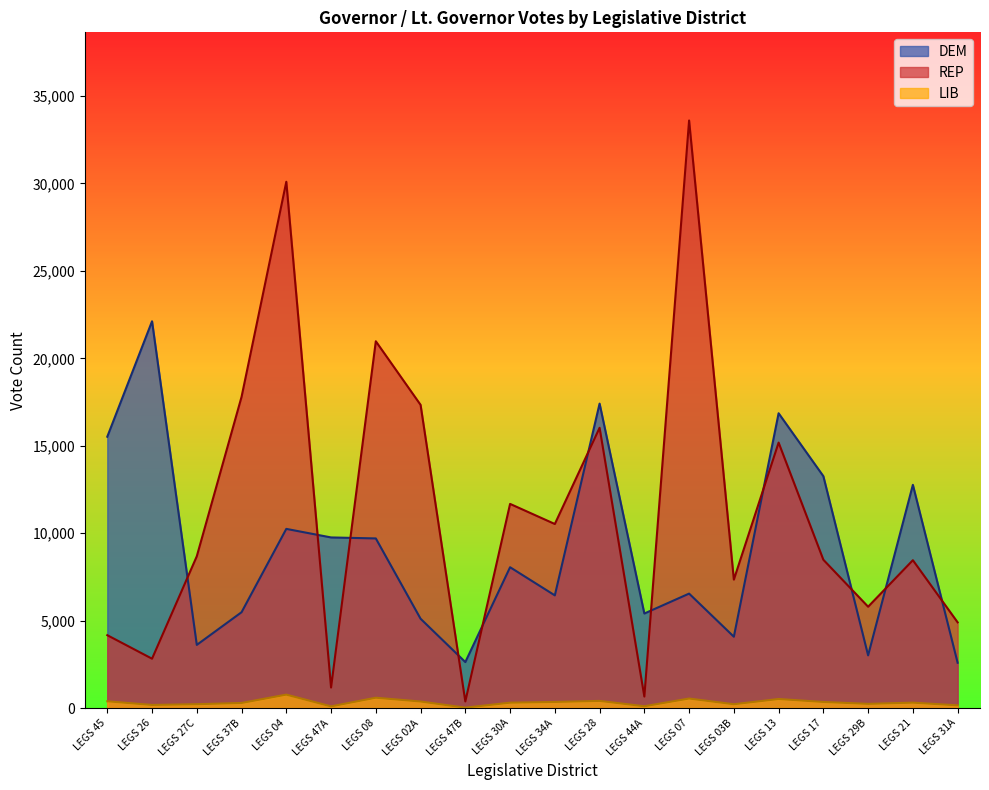

What is the sum of all LIB values?

6408